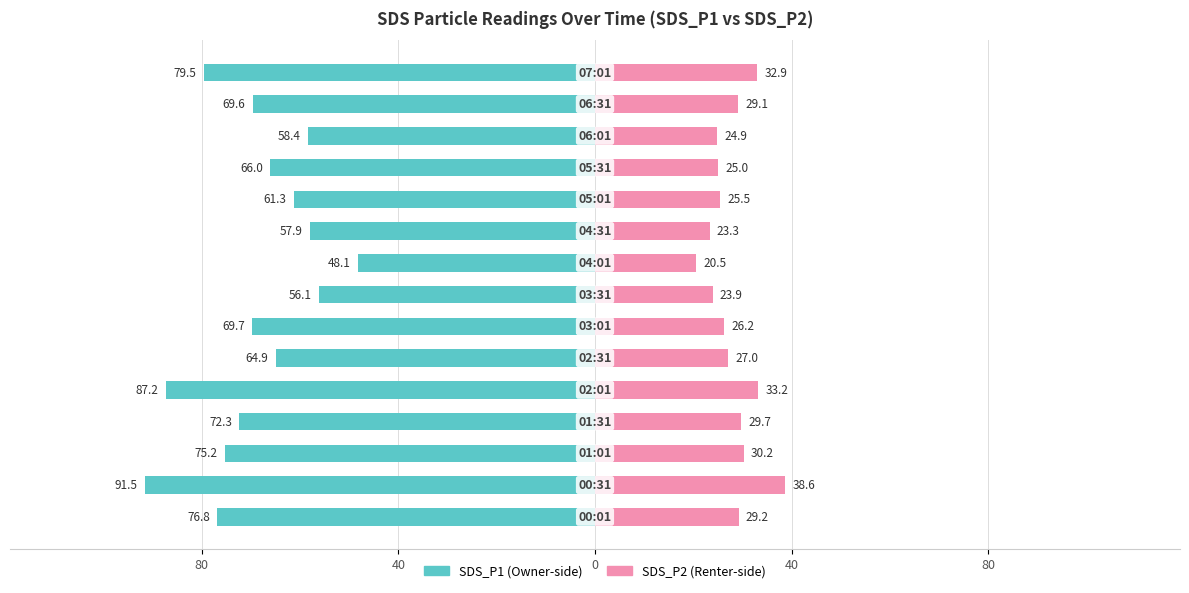

What are all the series names shown in the legend?

SDS_P1, SDS_P2